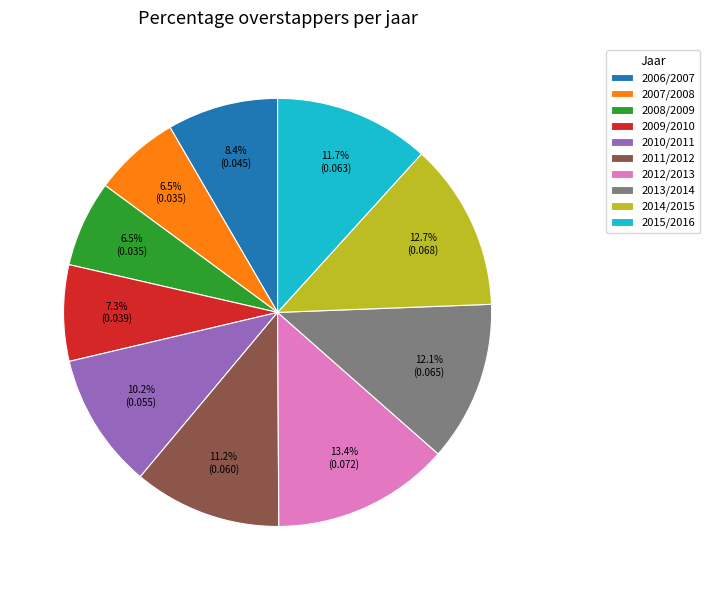

Which category has the biggest portion of the pie?

2012/2013